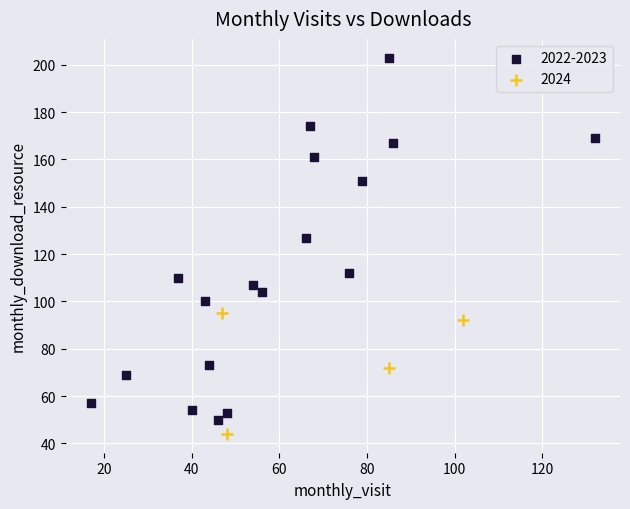

Which series contains the highest Y value?

2022-2023